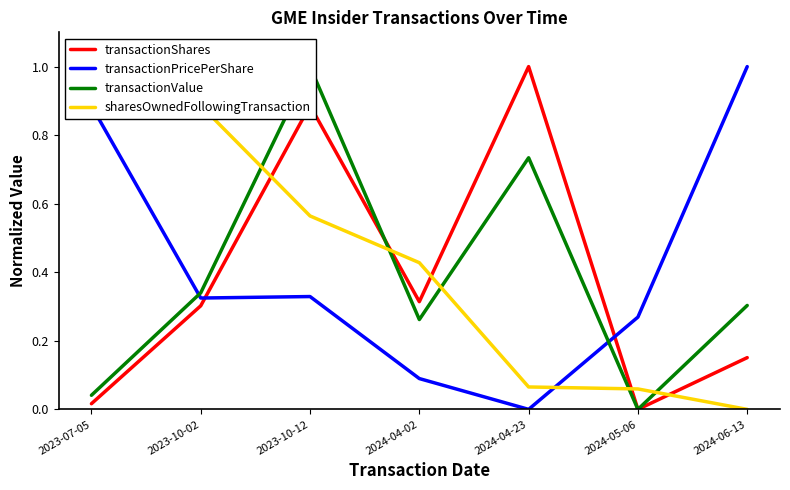

How many intersections are there between sharesOwnedFollowingTransaction and transactionShares?

5